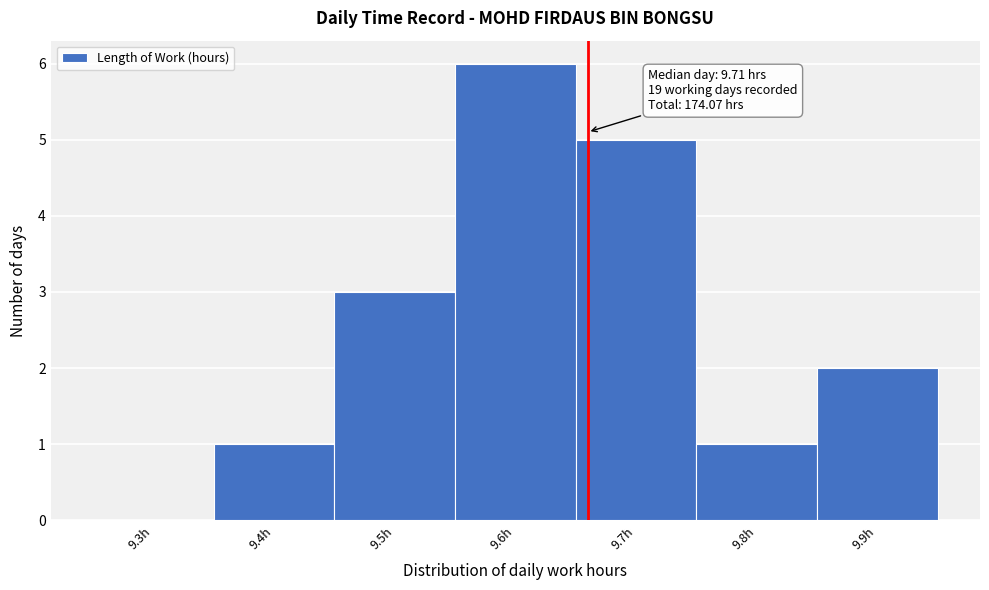

Reading left to right, extract all data points from this chart.

9.3h=0	9.4h=1	9.5h=3	9.6h=6	9.7h=5	9.8h=1	9.9h=2